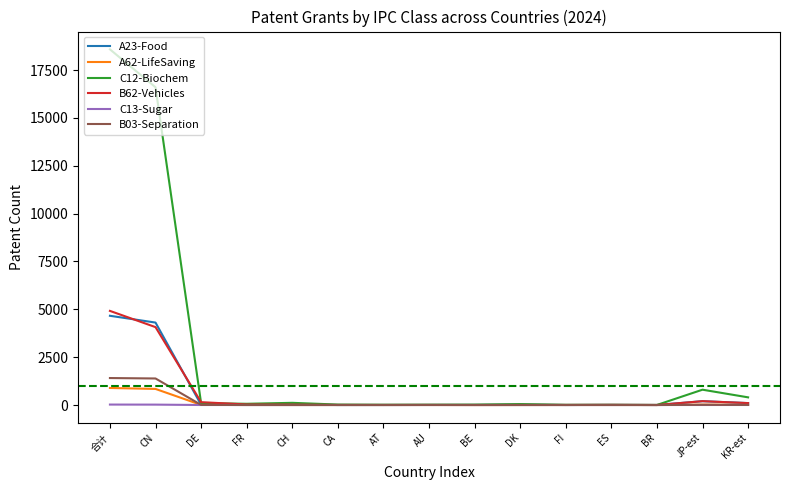

What are all the series names shown in the legend?

A23-Food, A62-LifeSaving, C12-Biochem, B62-Vehicles, C13-Sugar, B03-Separation